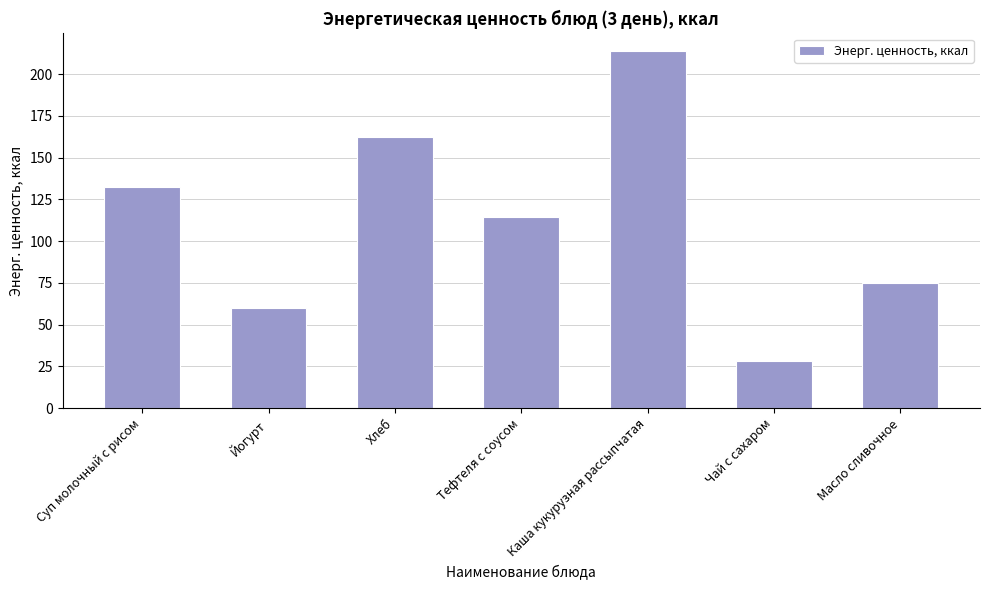

How many bars are there in total?

7